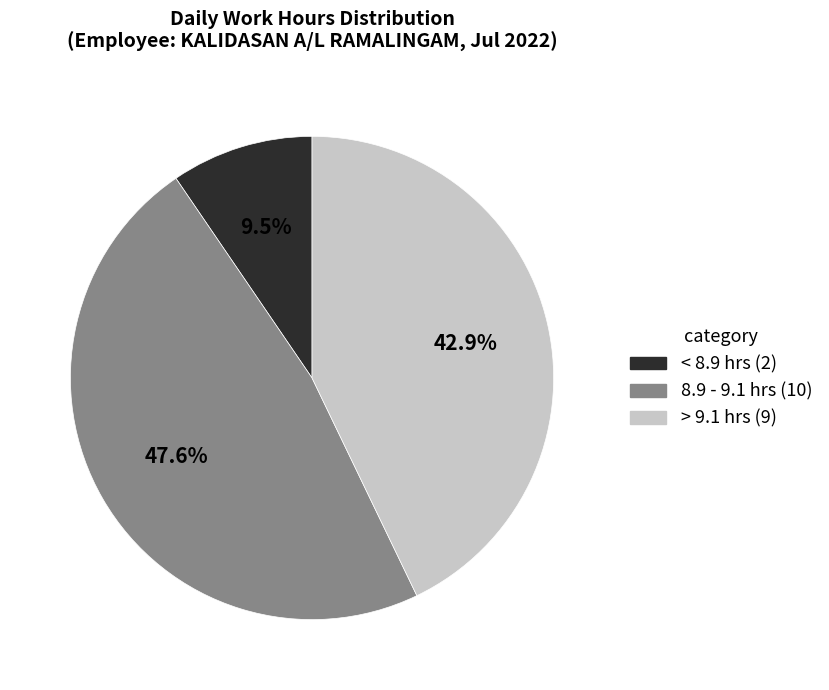

Does any single category account for the majority?

No